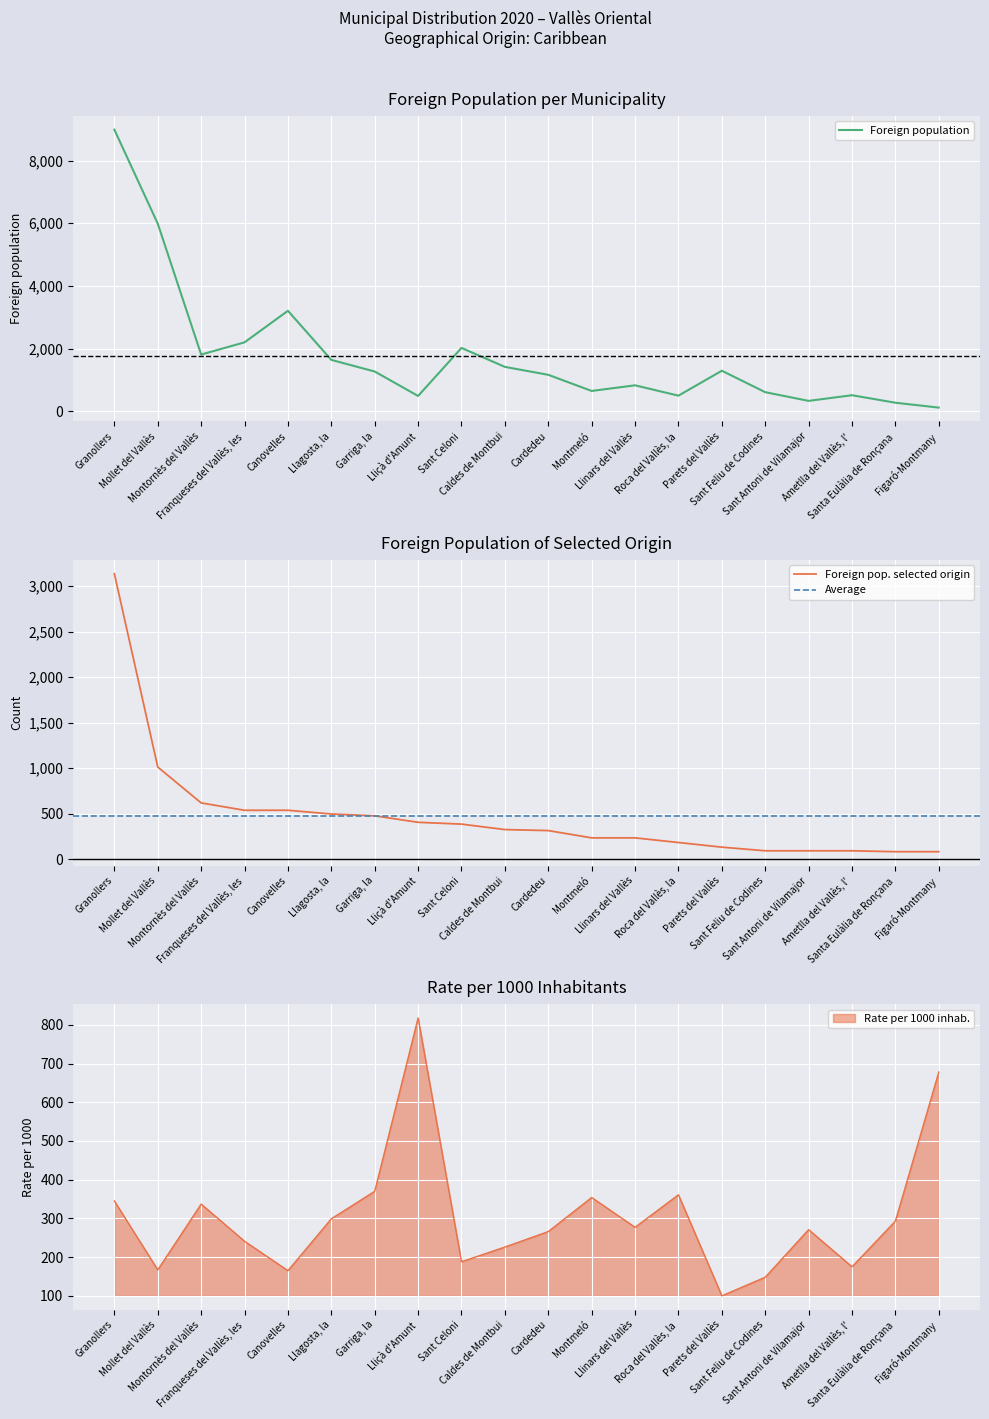

Rank the categories by Rate per 1000 value from highest to lowest.

Lliçà d'Amunt, Figaró-Montmany, Garriga, la, Roca del Vallès, la, Montmeló, Granollers, Montornès del Vallès, Llagosta, la, Santa Eulàlia de Ronçana, Llinars del Vallès, Sant Antoni de Vilamajor, Cardedeu, Franqueses del Vallès, les, Caldes de Montbui, Sant Celoni, Ametlla del Vallès, l', Mollet del Vallès, Canovelles, Sant Feliu de Codines, Parets del Vallès